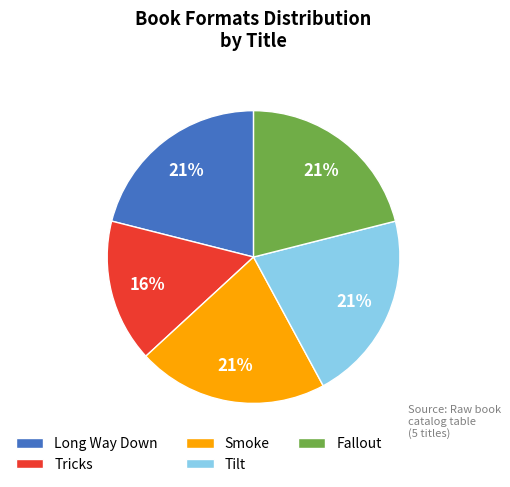

Does Smoke account for over 50% of the chart?

No